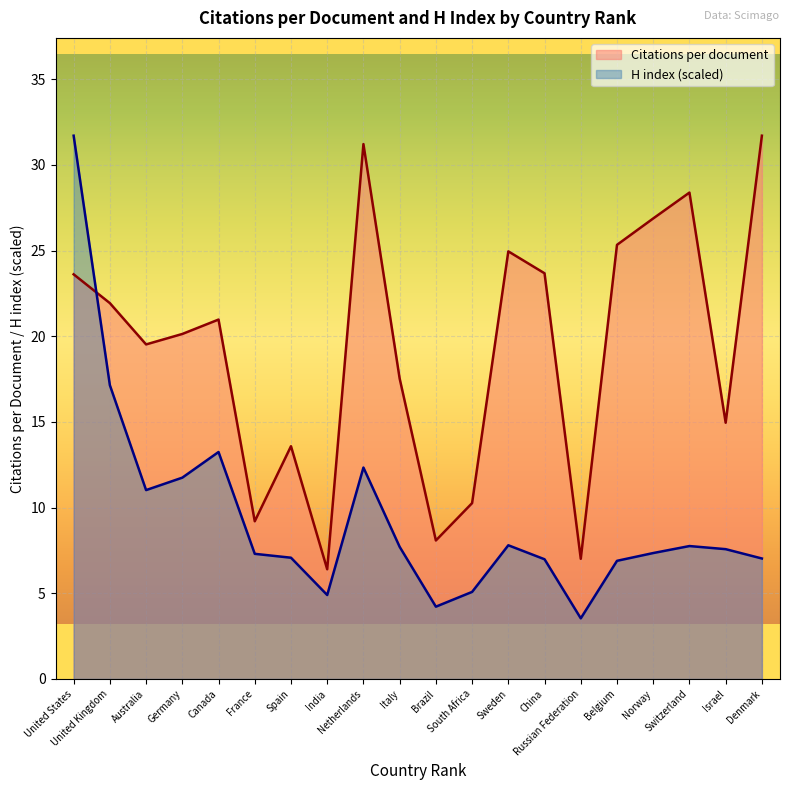

At which label does Citations per document reach its peak?

Denmark